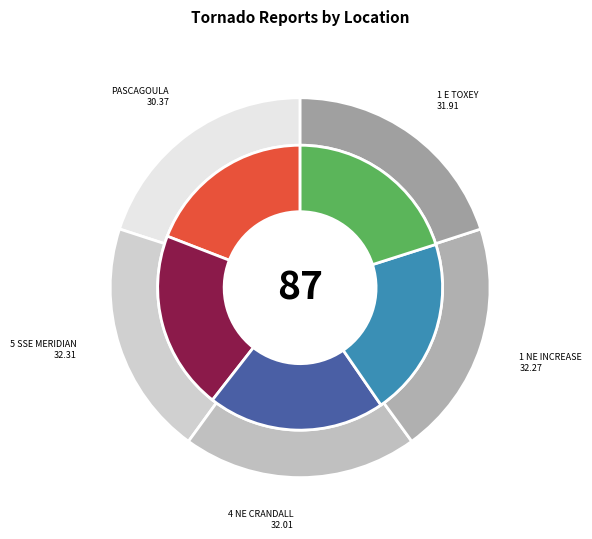

To the nearest percent, what percentage of the pie is PASCAGOULA?

19%